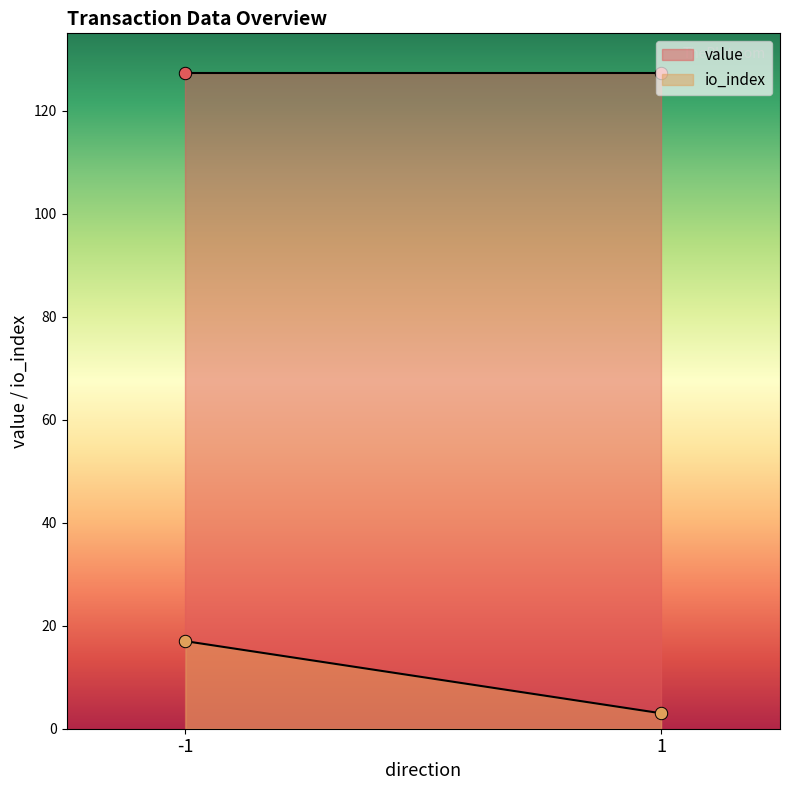

What is the highest value of the io_index series?

17.0